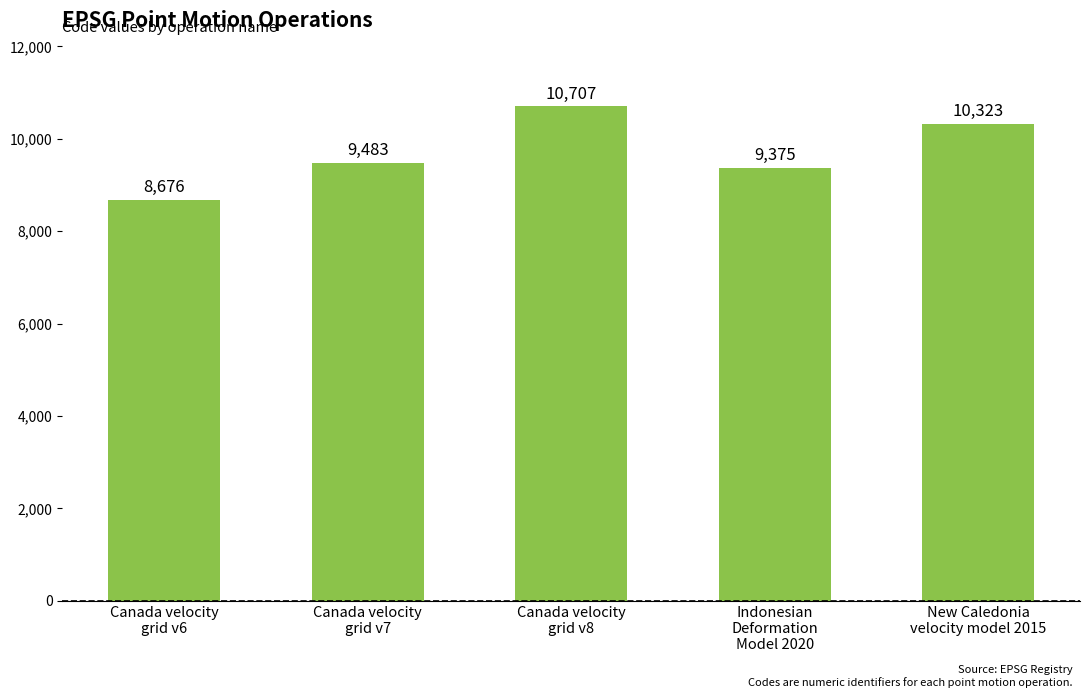

Reading left to right, what are all the values shown in this chart?

8676	9483	10707	9375	10323